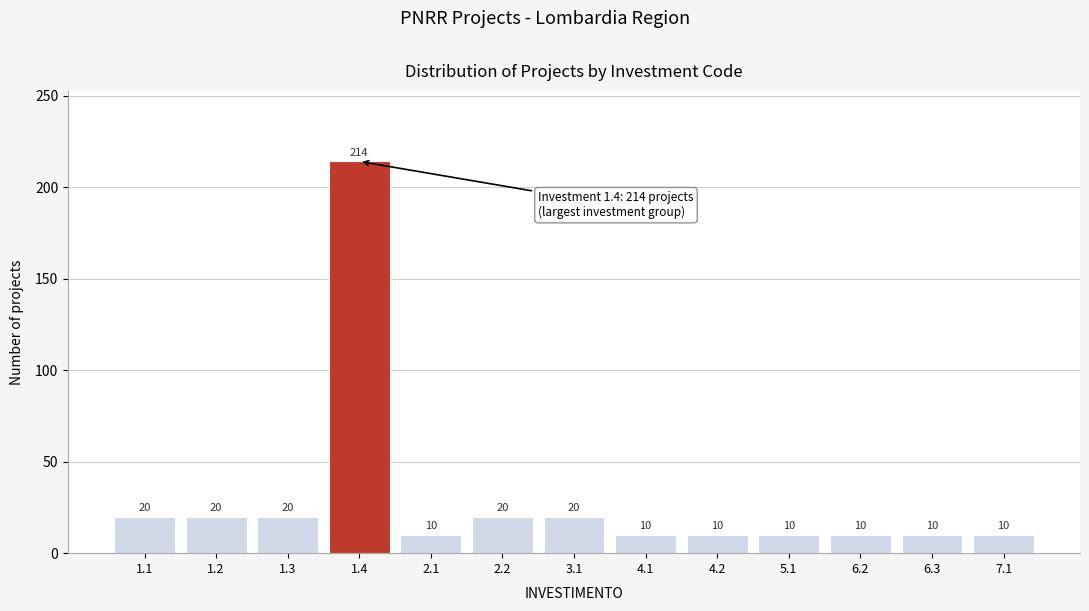

Reading right to left, extract all data points from this chart.

7.1=10	6.3=10	6.2=10	5.1=10	4.2=10	4.1=10	3.1=20	2.2=20	2.1=10	1.4=214	1.3=20	1.2=20	1.1=20